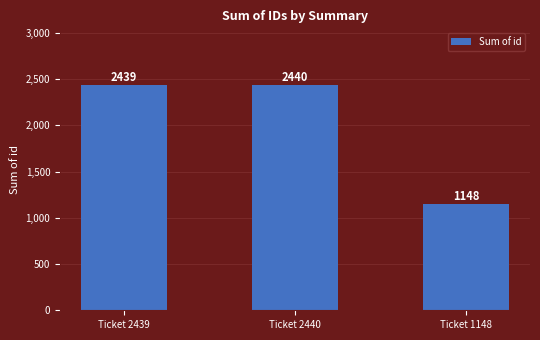

What is the change in value from Ticket 2440 to Ticket 1148?

-1292